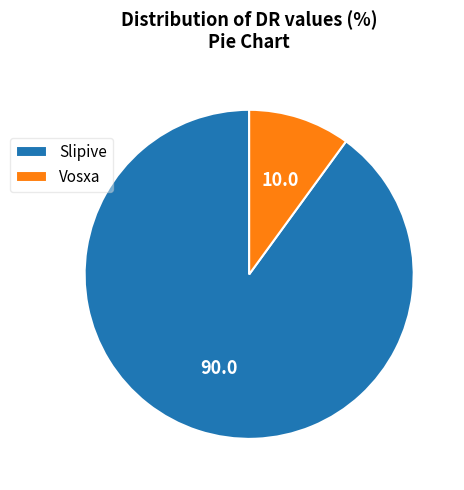

How many slices are in this pie chart?

2